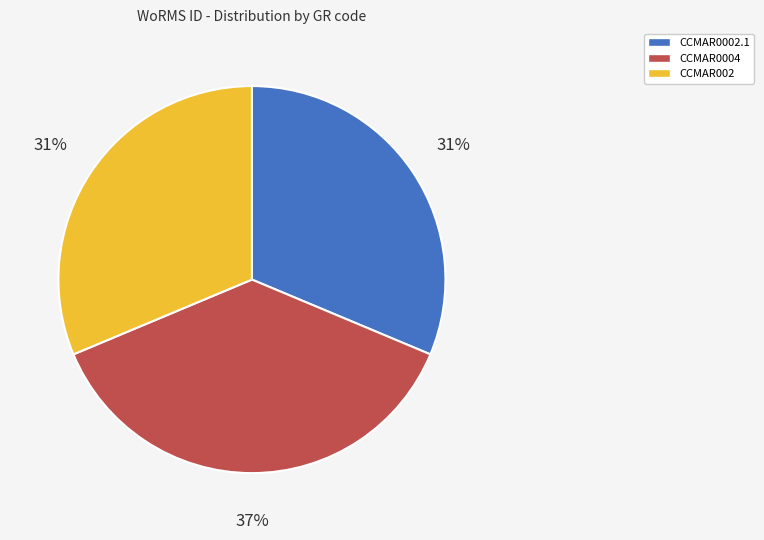

To the nearest percent, what portion does CCMAR002 represent?

31%